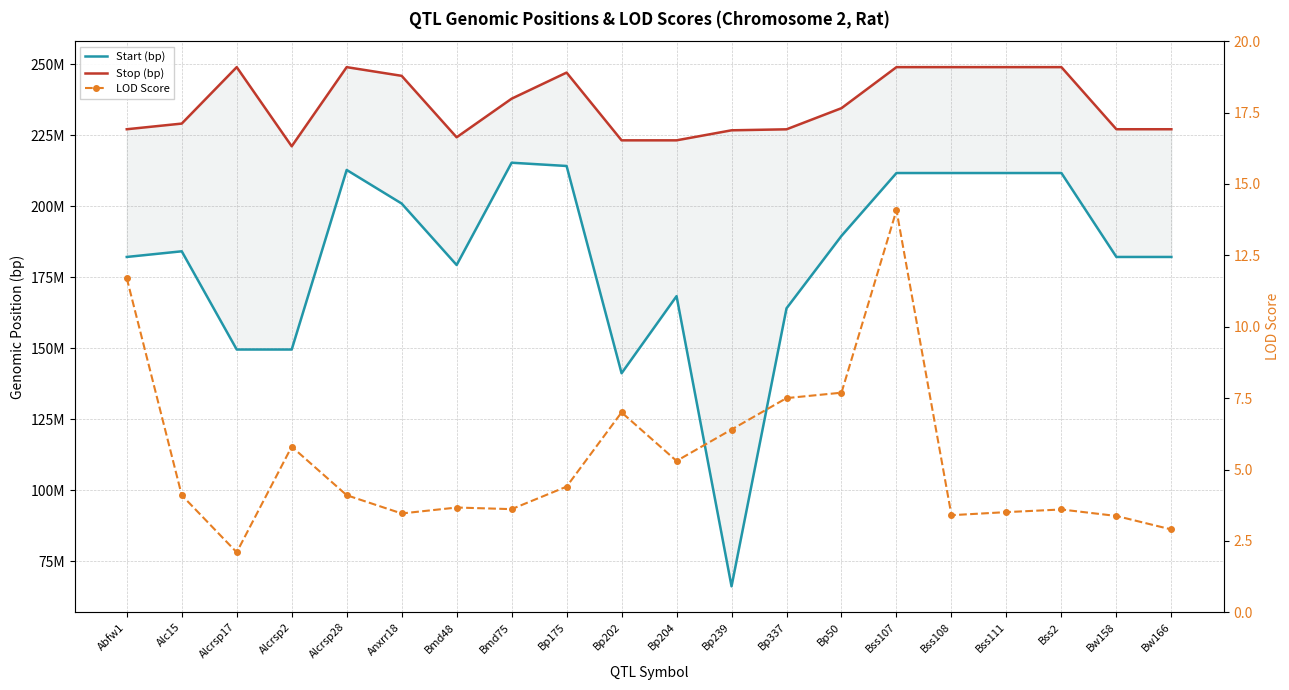

True or false: Start (bp) has a value of 211744537.0 at Bss111.

True